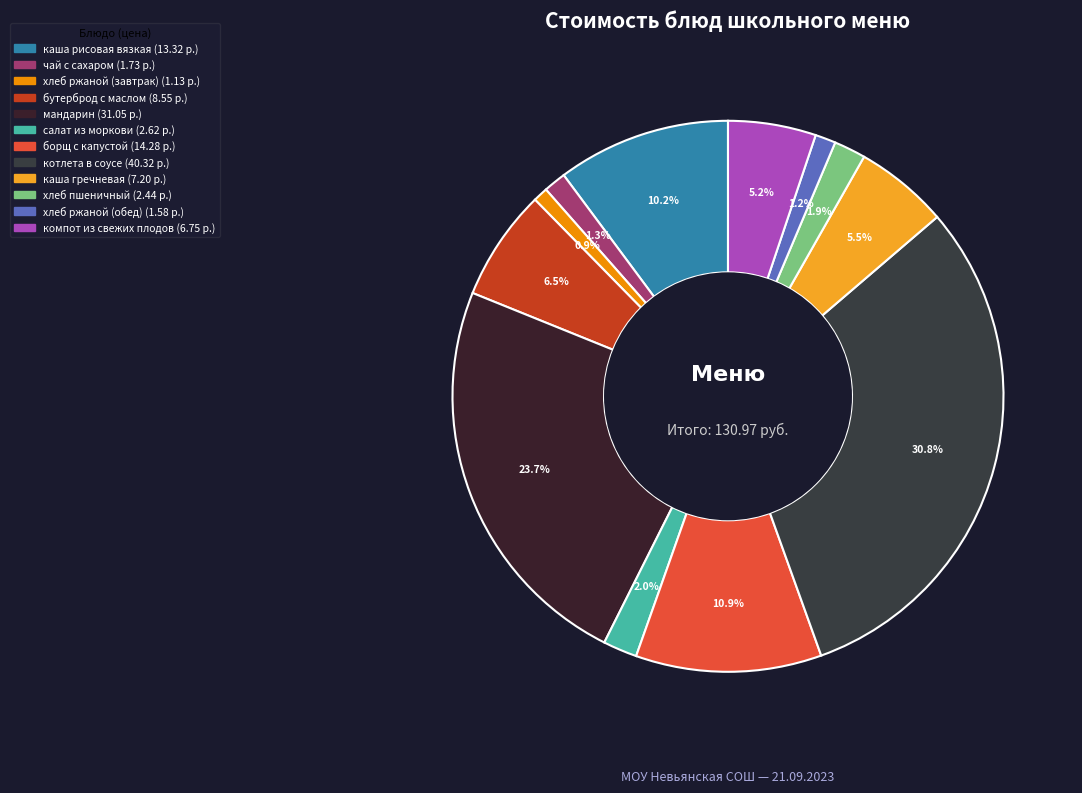

To the nearest percent, what portion does борщ с капустой represent?

11%